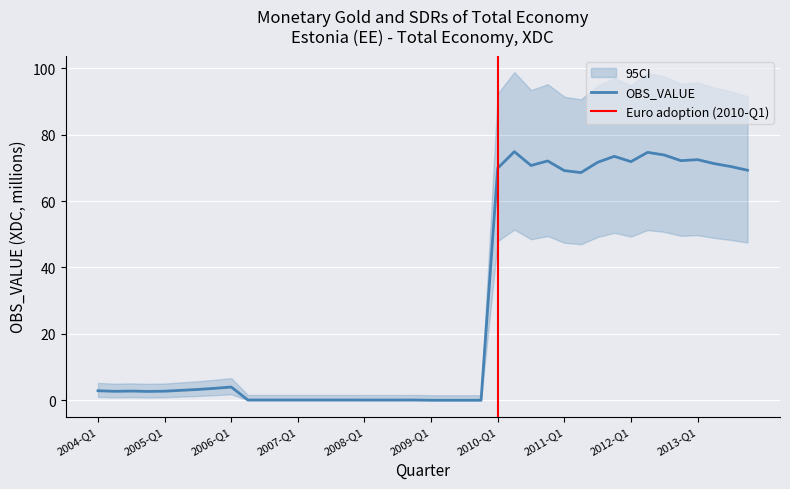

True or false: the data has more than 1 interior local peaks.

True